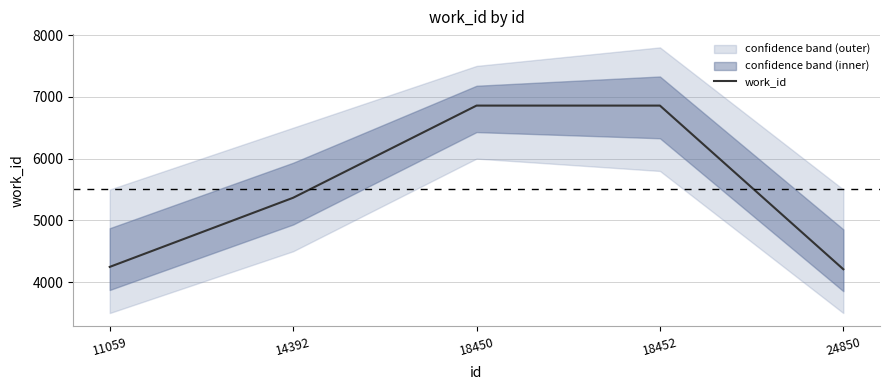

True or false: the data has more than 2 interior local peaks.

False